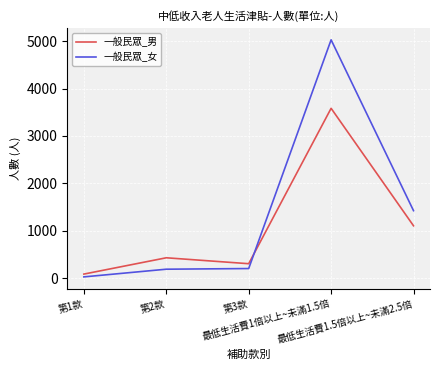

At how many categories does at least one series exceed 4196?

1